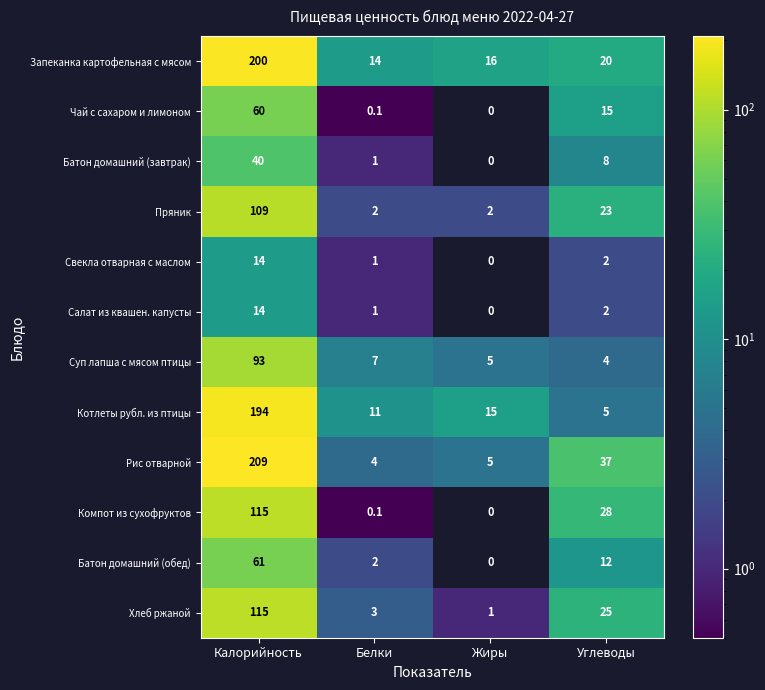

True or false: Салат из квашен. капусты has a value of 1.0 at Белки.

True